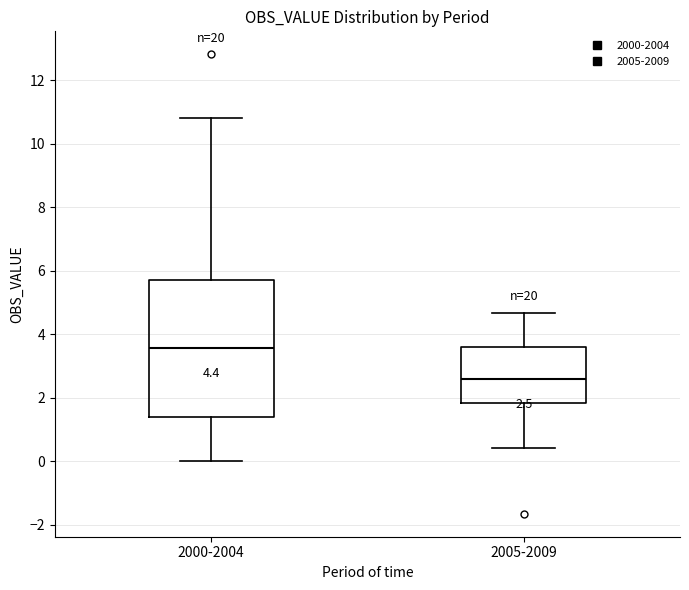

Which box is the tallest, from its lower edge to its upper edge?

2000-2004